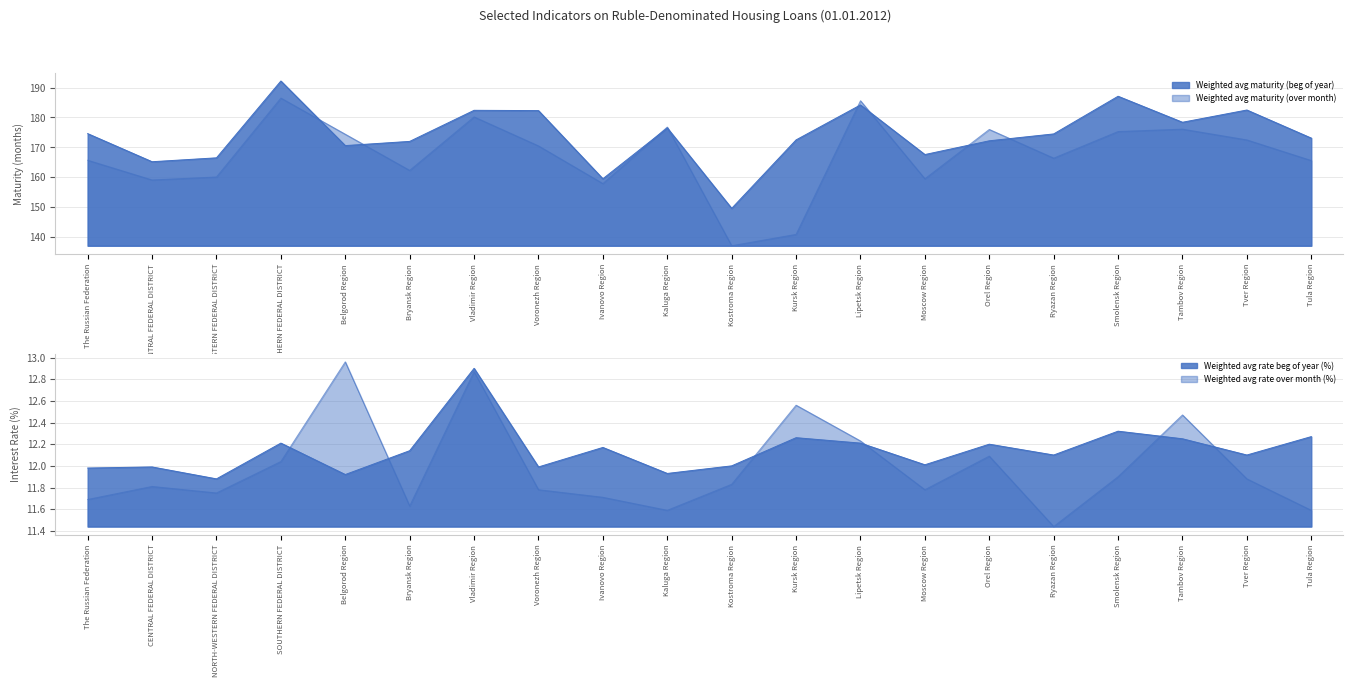

Reading right to left, transcribe all the data shown in this chart.

Weighted avg maturity (beg of year): Tula Region=173.1	Tver Region=182.5	Tambov Region=178.4	Smolensk Region=187.1	Ryazan Region=174.5	Orel Region=172.2	Moscow Region=167.6	Lipetsk Region=184.2	Kursk Region=172.5	Kostroma Region=149.6	Kaluga Region=176.5	Ivanovo Region=159.5	Voronezh Region=182.3	Vladimir Region=182.4	Bryansk Region=172.0	Belgorod Region=170.6	SOUTHERN FEDERAL DISTRICT=192.2	NORTH-WESTERN FEDERAL DISTRICT=166.5	CENTRAL FEDERAL DISTRICT=165.2	The Russian Federation=174.6
Weighted avg maturity (over month): Tula Region=165.6	Tver Region=172.5	Tambov Region=176.1	Smolensk Region=175.3	Ryazan Region=166.4	Orel Region=176.0	Moscow Region=159.5	Lipetsk Region=185.6	Kursk Region=140.9	Kostroma Region=137.1	Kaluga Region=176.8	Ivanovo Region=157.9	Voronezh Region=170.5	Vladimir Region=180.2	Bryansk Region=162.3	Belgorod Region=174.4	SOUTHERN FEDERAL DISTRICT=186.5	NORTH-WESTERN FEDERAL DISTRICT=160.1	CENTRAL FEDERAL DISTRICT=159.1	The Russian Federation=165.7
Weighted avg rate beg of year (%): Tula Region=12.3	Tver Region=12.1	Tambov Region=12.2	Smolensk Region=12.3	Ryazan Region=12.1	Orel Region=12.2	Moscow Region=12.0	Lipetsk Region=12.2	Kursk Region=12.3	Kostroma Region=12.0	Kaluga Region=11.9	Ivanovo Region=12.2	Voronezh Region=12.0	Vladimir Region=12.9	Bryansk Region=12.1	Belgorod Region=11.9	SOUTHERN FEDERAL DISTRICT=12.2	NORTH-WESTERN FEDERAL DISTRICT=11.9	CENTRAL FEDERAL DISTRICT=12.0	The Russian Federation=12.0
Weighted avg rate over month (%): Tula Region=11.6	Tver Region=11.9	Tambov Region=12.5	Smolensk Region=11.9	Ryazan Region=11.4	Orel Region=12.1	Moscow Region=11.8	Lipetsk Region=12.2	Kursk Region=12.6	Kostroma Region=11.8	Kaluga Region=11.6	Ivanovo Region=11.7	Voronezh Region=11.8	Vladimir Region=12.9	Bryansk Region=11.6	Belgorod Region=13.0	SOUTHERN FEDERAL DISTRICT=12.0	NORTH-WESTERN FEDERAL DISTRICT=11.8	CENTRAL FEDERAL DISTRICT=11.8	The Russian Federation=11.7